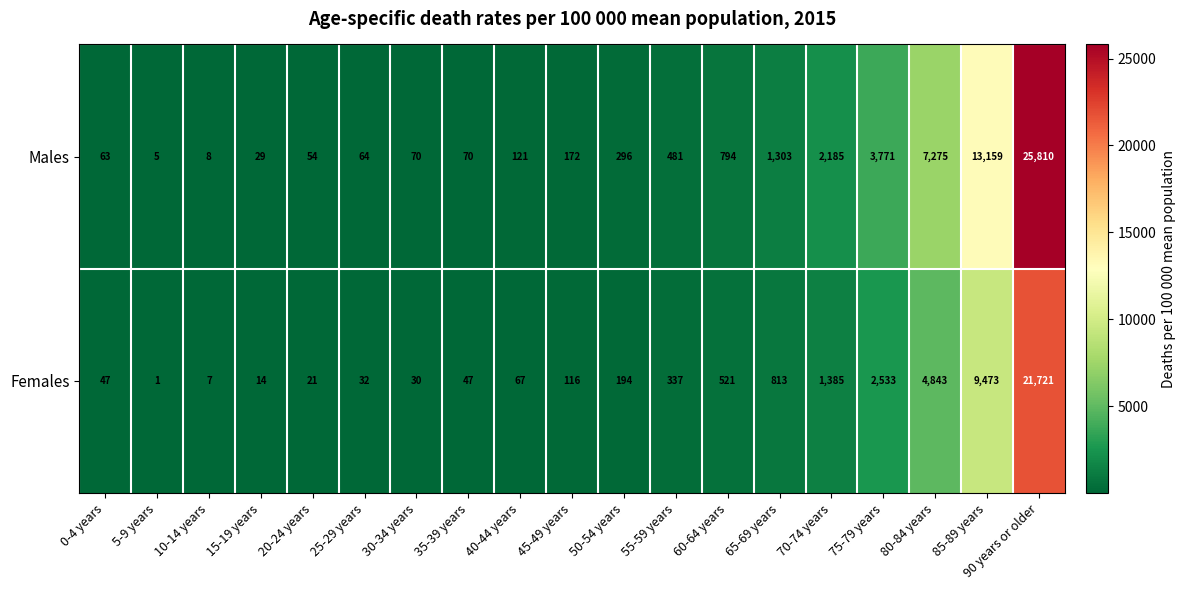

At which category is the sum across all series the highest?

90 years or older